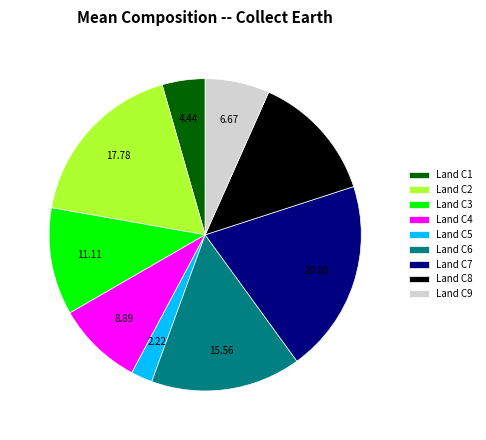

Is there a majority slice in this chart?

No